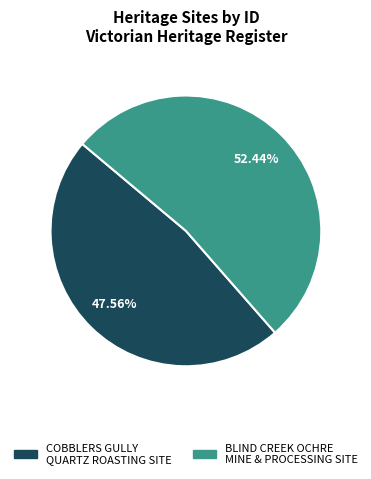

True or false: COBBLERS GULLY QUARTZ ROASTING SITE accounts for 48% of the total.

True